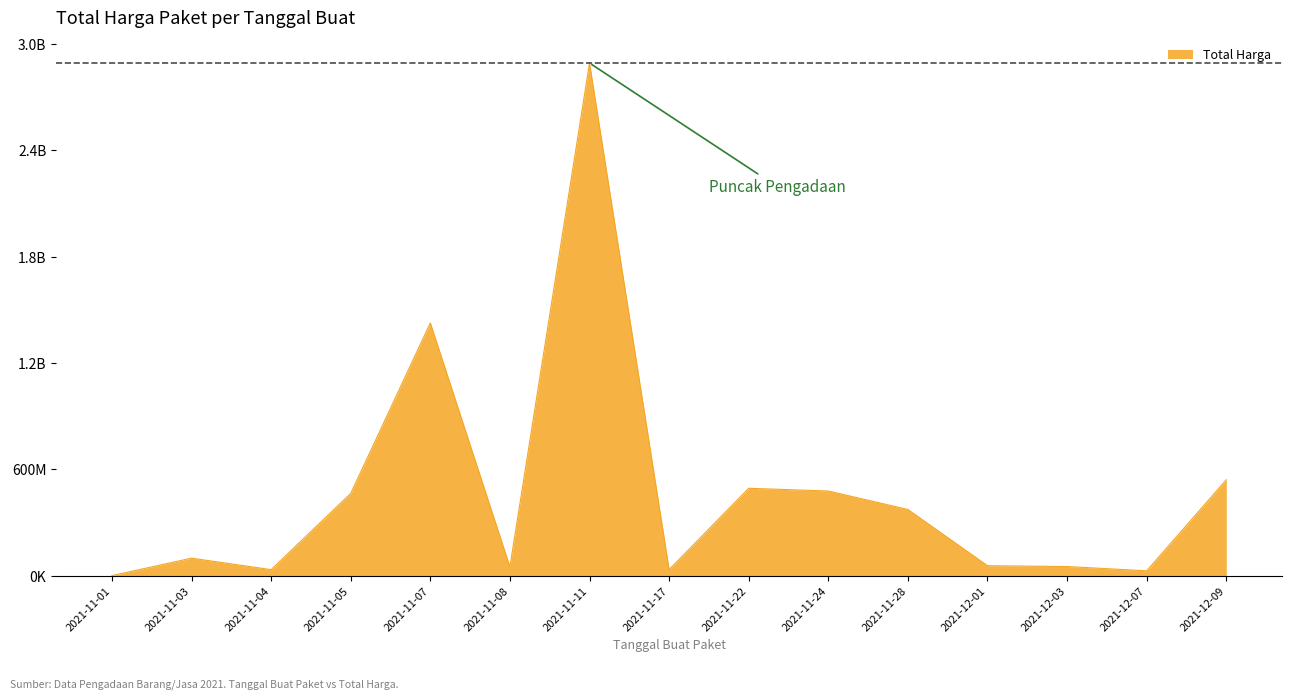

What is the smallest value displayed?

333600